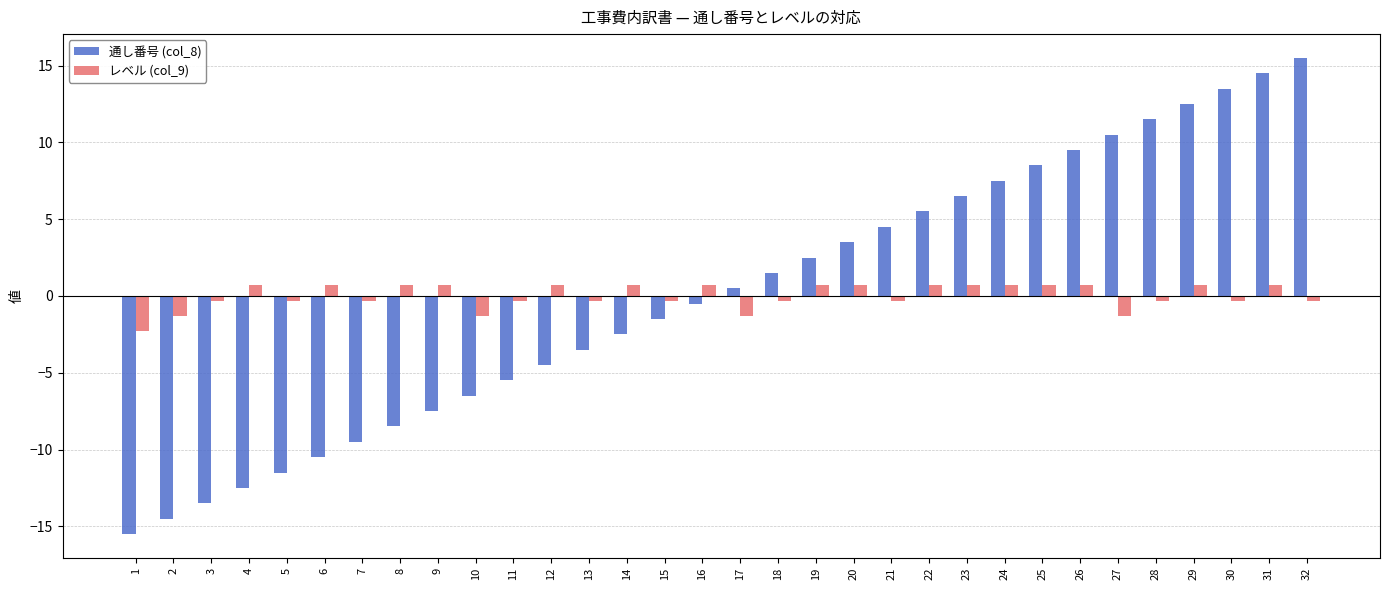

Reading left to right, transcribe all the data shown in this chart.

通し番号 (col_8): -15.5	-14.5	-13.5	-12.5	-11.5	-10.5	-9.5	-8.5	-7.5	-6.5	-5.5	-4.5	-3.5	-2.5	-1.5	-0.5	0.5	1.5	2.5	3.5	4.5	5.5	6.5	7.5	8.5	9.5	10.5	11.5	12.5	13.5	14.5	15.5
レベル (col_9): -2.3	-1.3	-0.3	0.7	-0.3	0.7	-0.3	0.7	0.7	-1.3	-0.3	0.7	-0.3	0.7	-0.3	0.7	-1.3	-0.3	0.7	0.7	-0.3	0.7	0.7	0.7	0.7	0.7	-1.3	-0.3	0.7	-0.3	0.7	-0.3